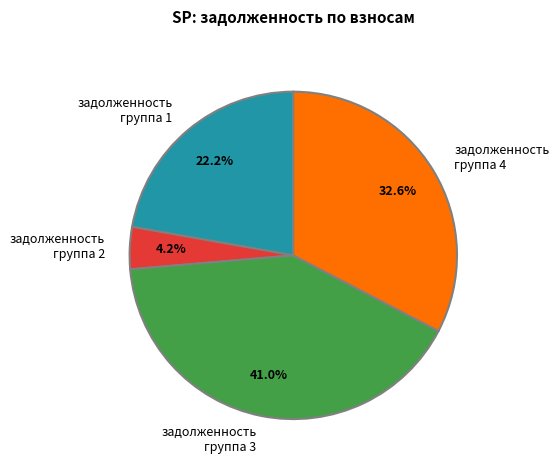

Is задолженность группа 4 the majority of the pie?

No